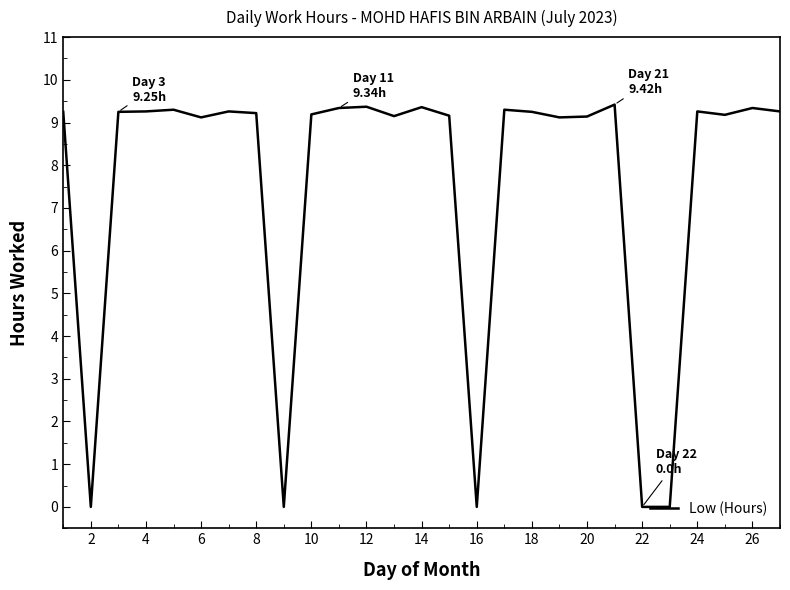

What is the greatest value displayed?

9.4